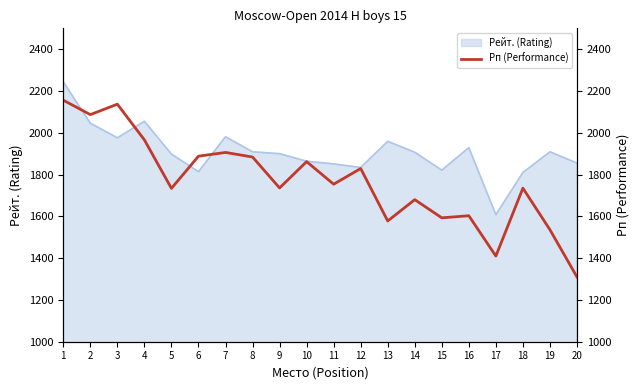

What is the difference between the second highest and minimum values?

827